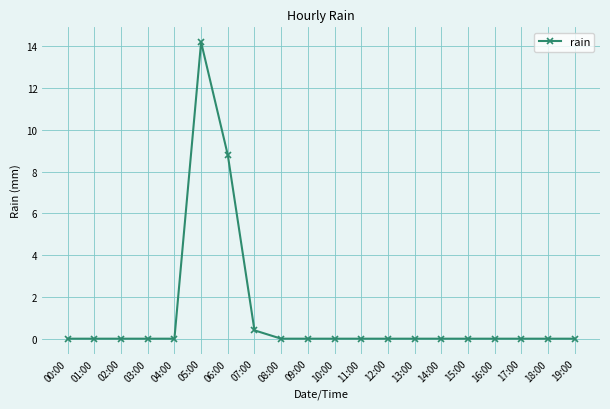

What is the greatest value displayed?

14.2